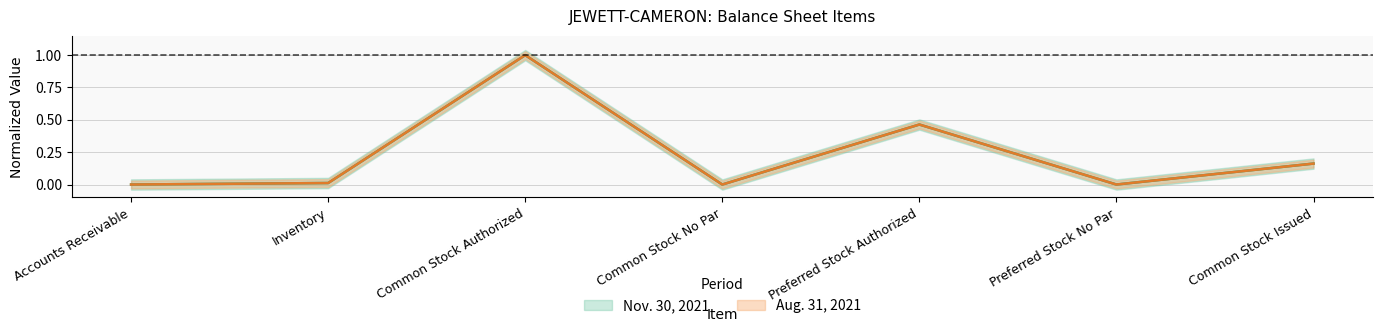

List the labels in order of Nov. 30, 2021 value, largest first.

Common Stock Authorized, Preferred Stock Authorized, Common Stock Issued, Inventory, Accounts Receivable, Common Stock No Par, Preferred Stock No Par